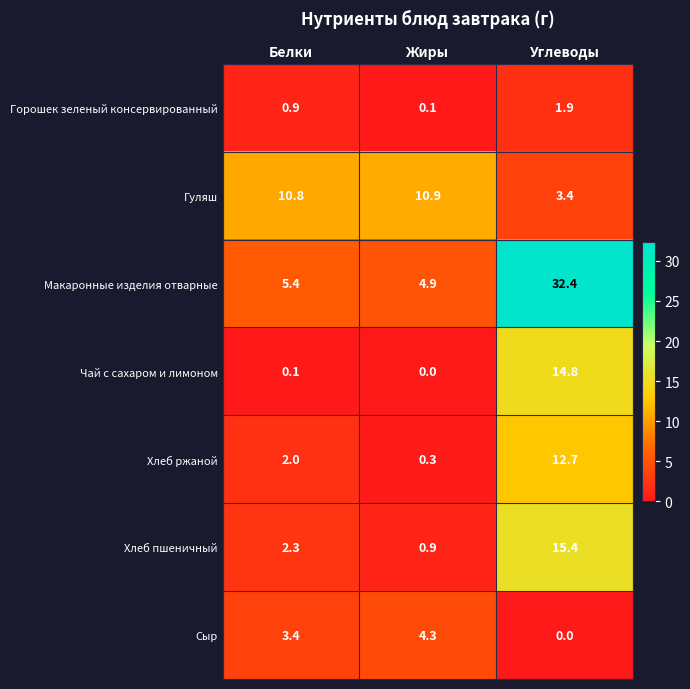

How many values in the Гуляш series are below 10?

1